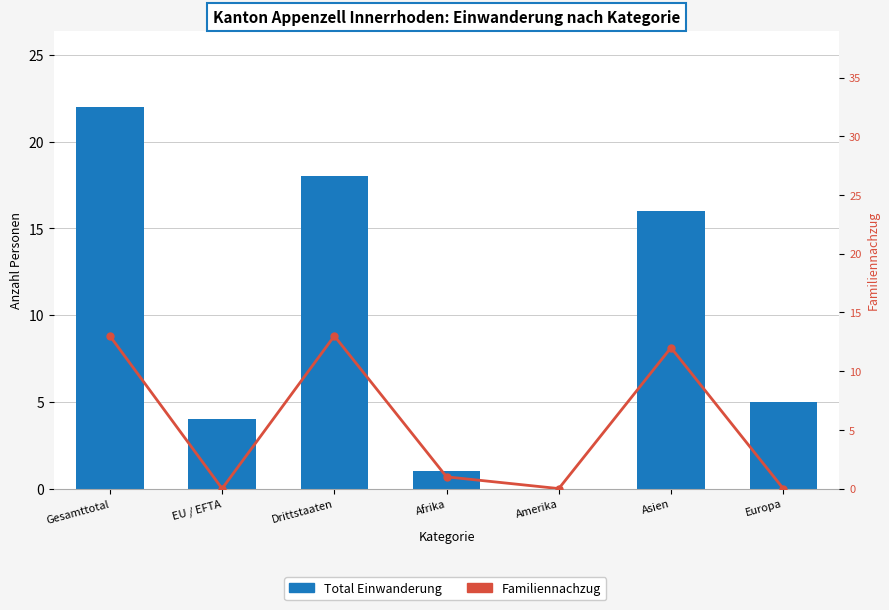

Which series has the largest range (max minus min)?

Total Einwanderung